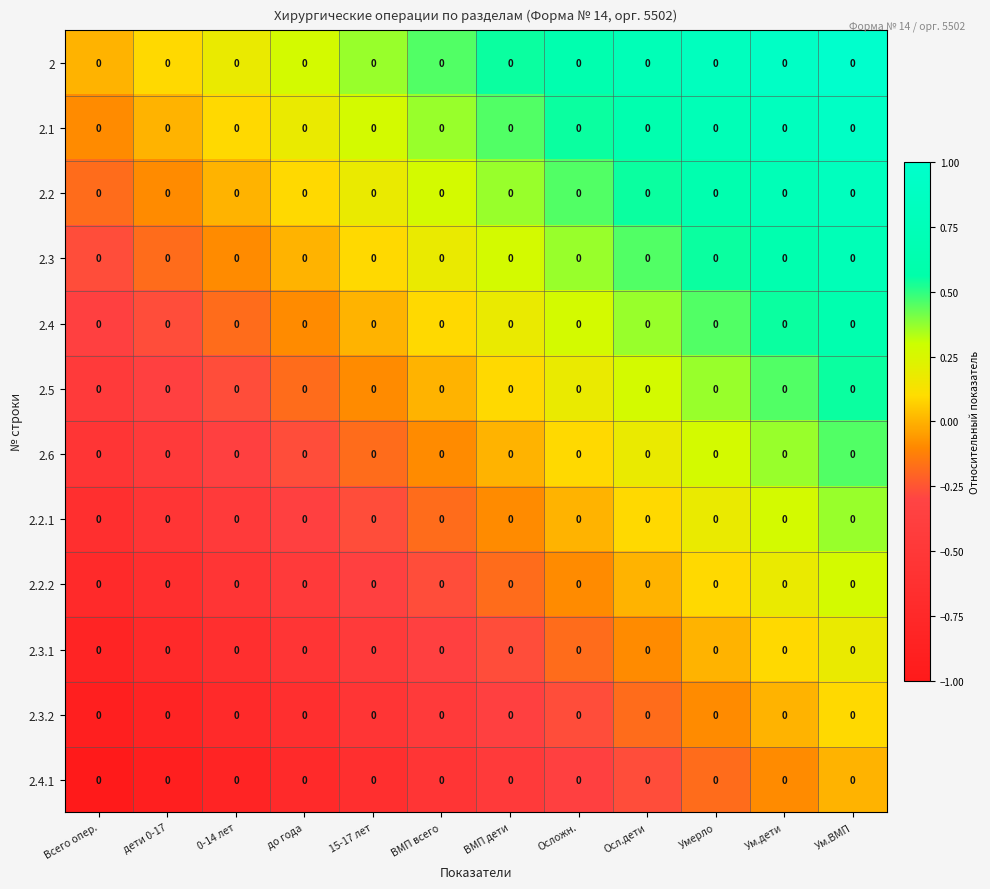

What is the minimum value shown in the chart?

-1.0